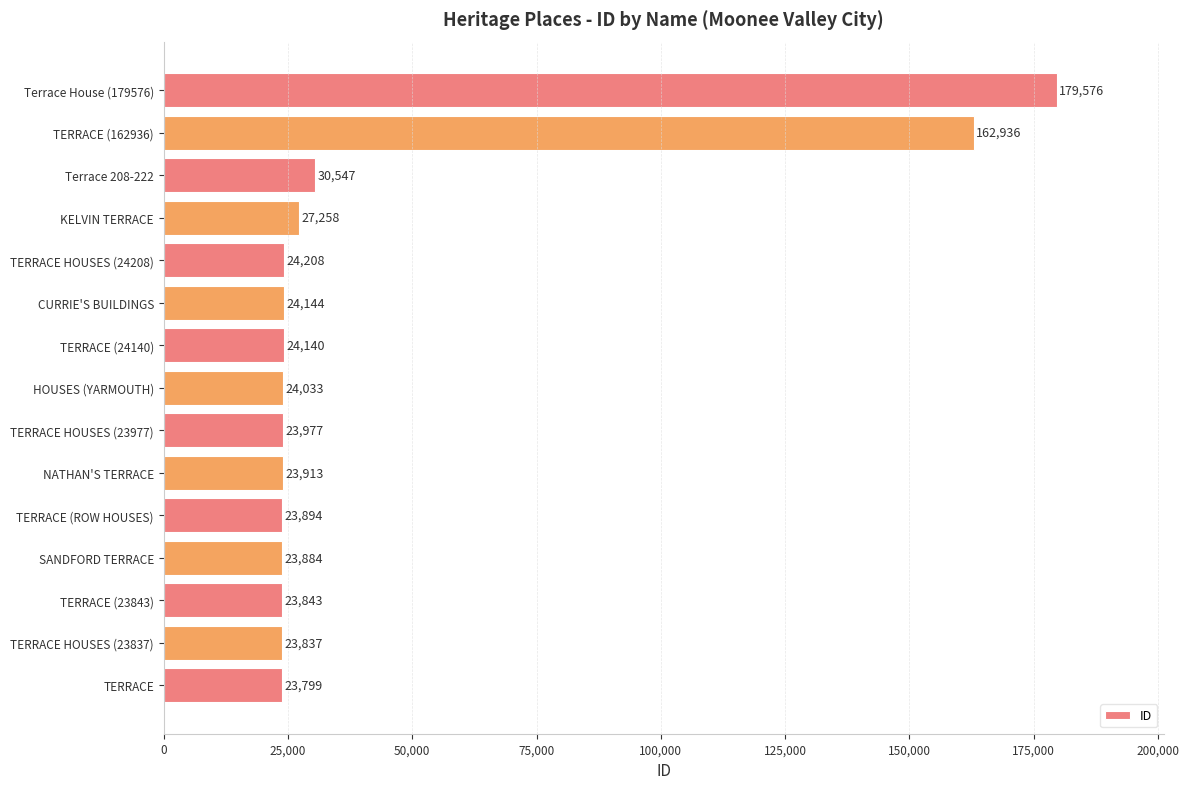

What is the difference between the second highest and minimum values?

139137